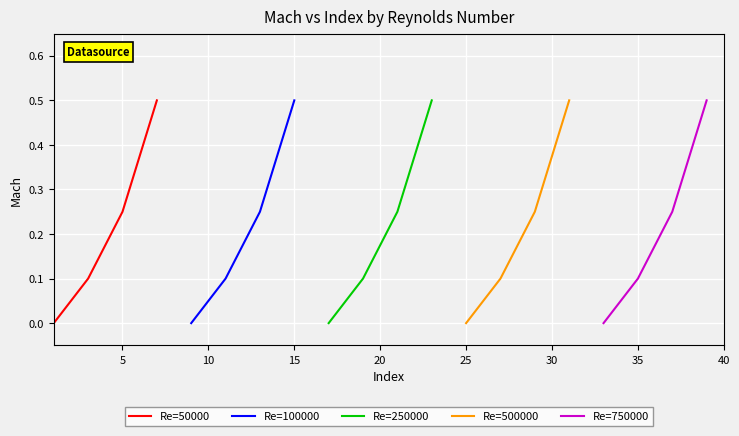

True or false: Re=250000 has more than 0 points higher than both neighbors.

False